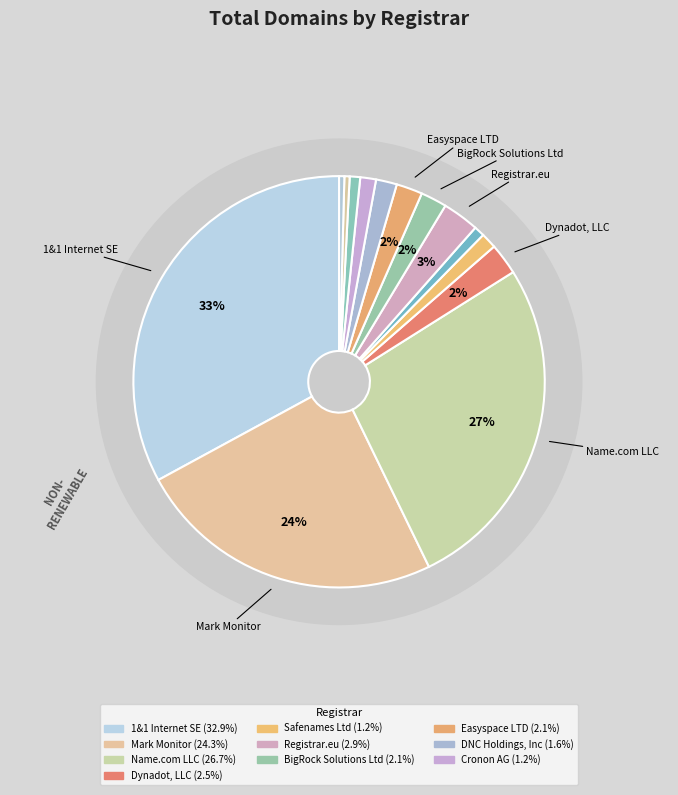

Count the number of slices in the pie.

14